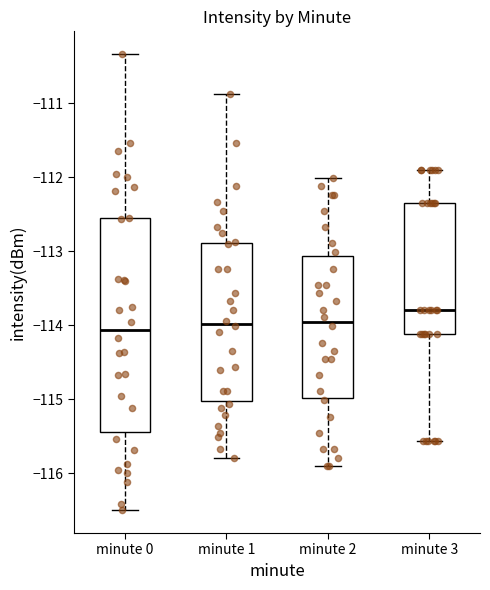

Where is the upper edge of the box for minute 1 on the y-axis? The values are not printed on the chart, so give them approximately, as read against the axis.

-112.9